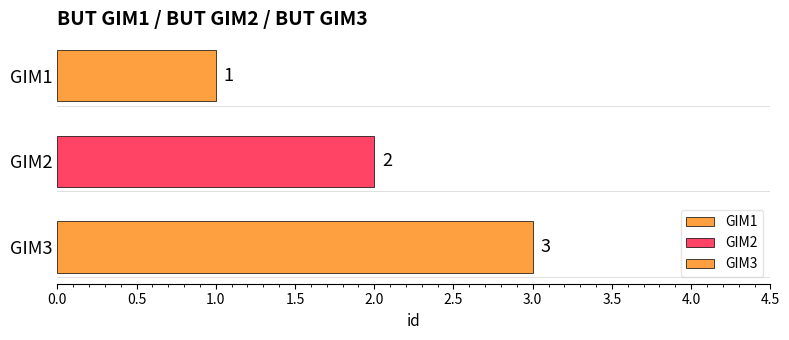

How many series are shown in this chart?

3